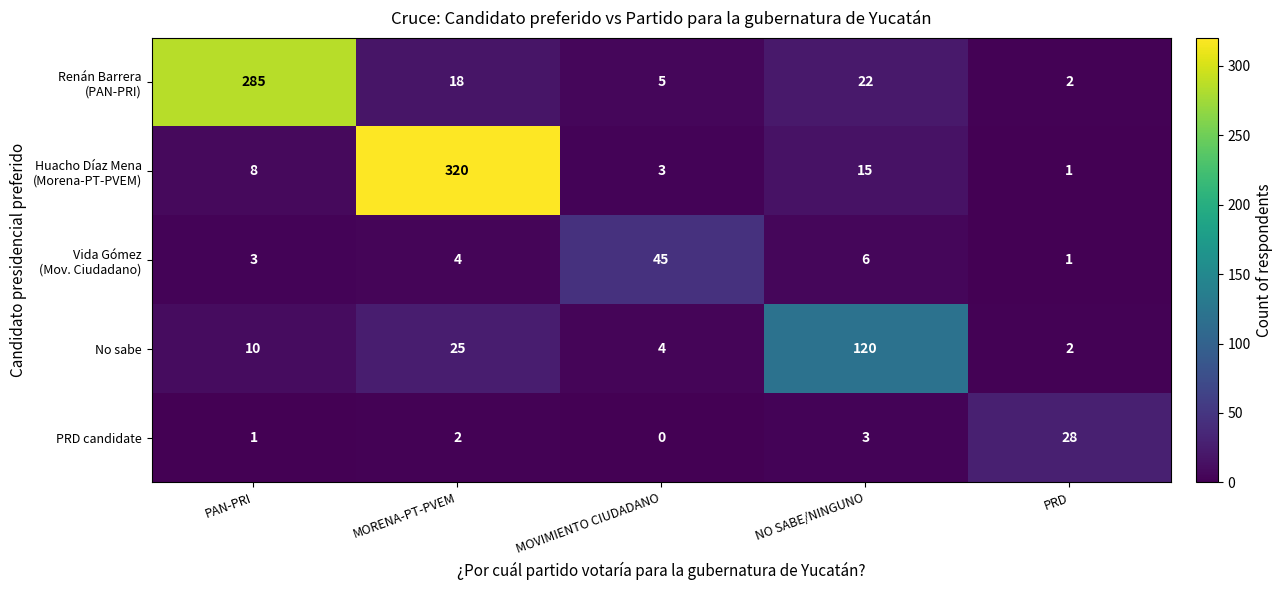

What is the difference between the No sabe values at NO SABE/NINGUNO and MORENA-PT-PVEM?

95